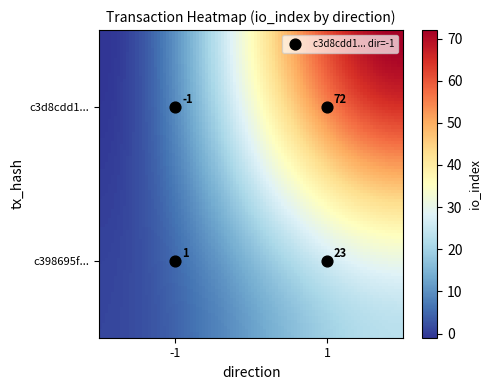

Which series changed the most between -1 and 1?

c3d8cdd107772f9fa7d3f8653c0b6992de607d5